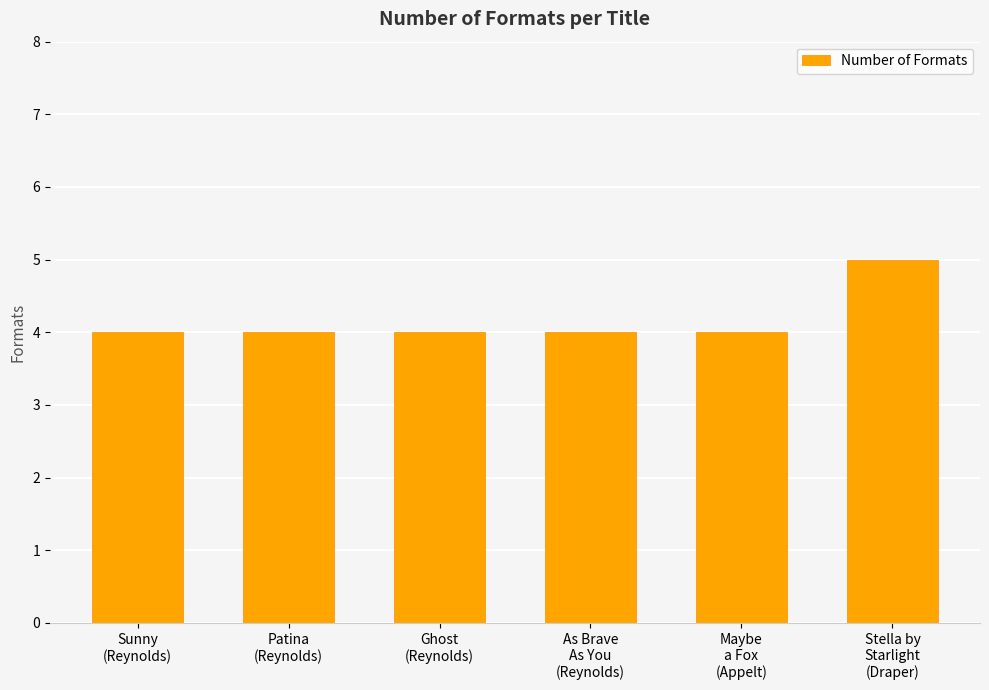

What position from the right is Ghost
(Reynolds)?

4